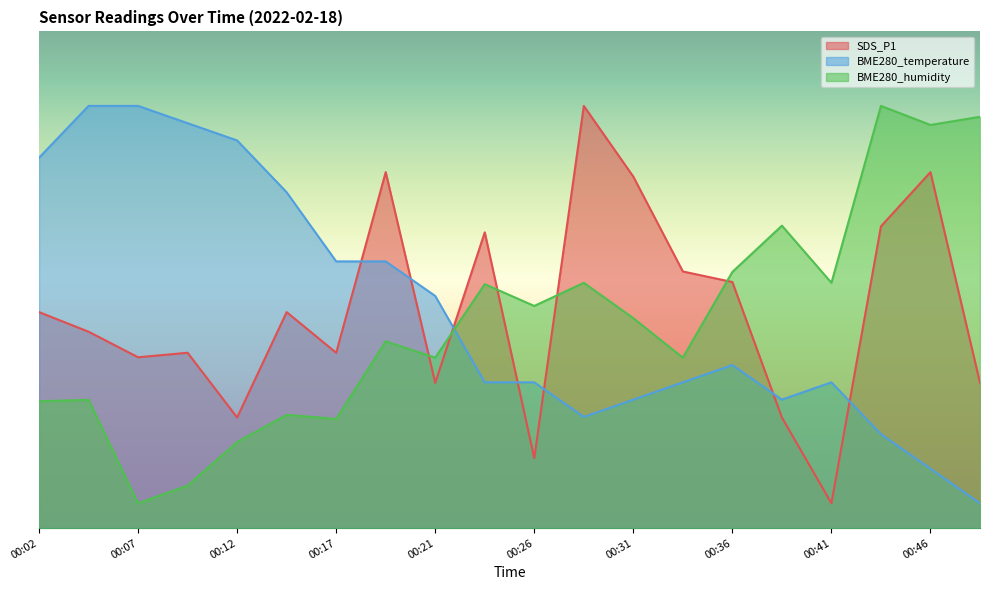

What is the minimum value for SDS_P1?

5.0